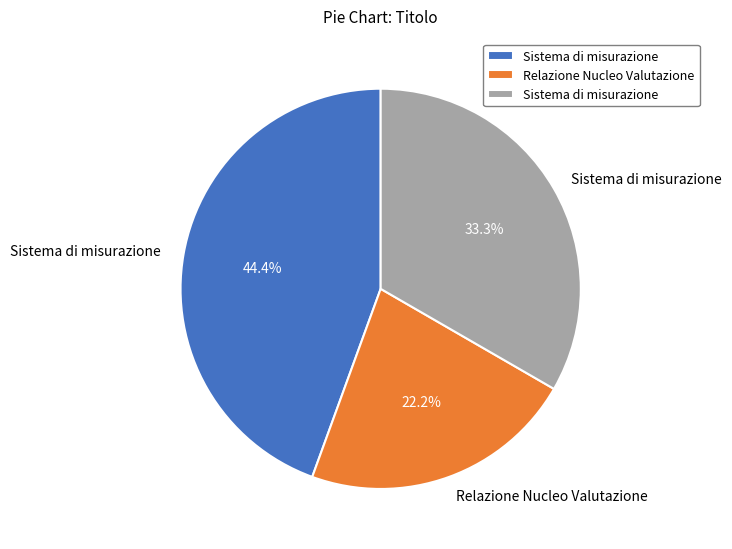

Does any single category account for the majority?

No